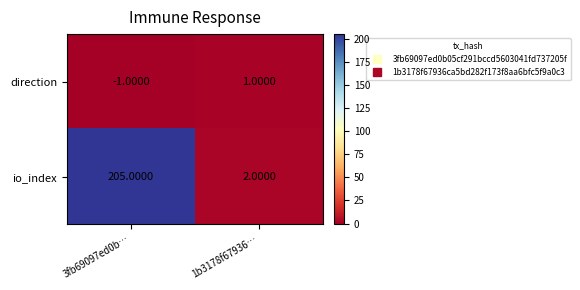

Count the number of categories in the chart.

2